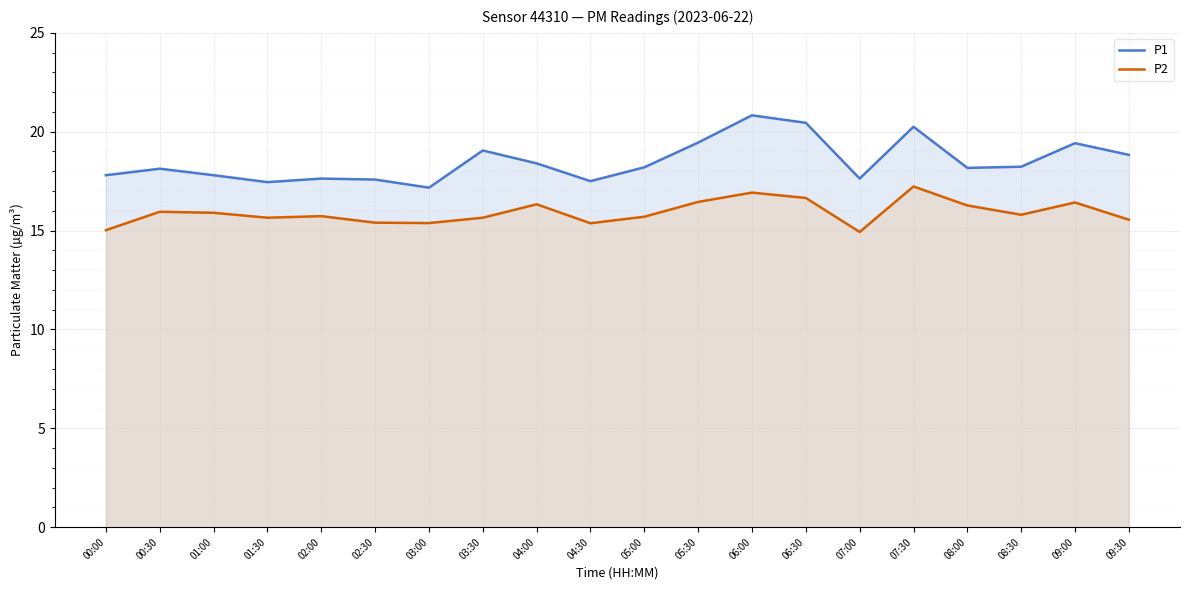

Reading left to right, list all the values displayed in this chart.

P1: 00:00=17.8	00:30=18.1	01:00=17.8	01:30=17.4	02:00=17.6	02:30=17.6	03:00=17.2	03:30=19.1	04:00=18.4	04:30=17.5	05:00=18.2	05:30=19.4	06:00=20.8	06:30=20.4	07:00=17.6	07:30=20.2	08:00=18.2	08:30=18.2	09:00=19.4	09:30=18.8
P2: 00:00=15.0	00:30=15.9	01:00=15.9	01:30=15.7	02:00=15.7	02:30=15.4	03:00=15.4	03:30=15.7	04:00=16.3	04:30=15.4	05:00=15.7	05:30=16.4	06:00=16.9	06:30=16.6	07:00=14.9	07:30=17.2	08:00=16.3	08:30=15.8	09:00=16.4	09:30=15.6